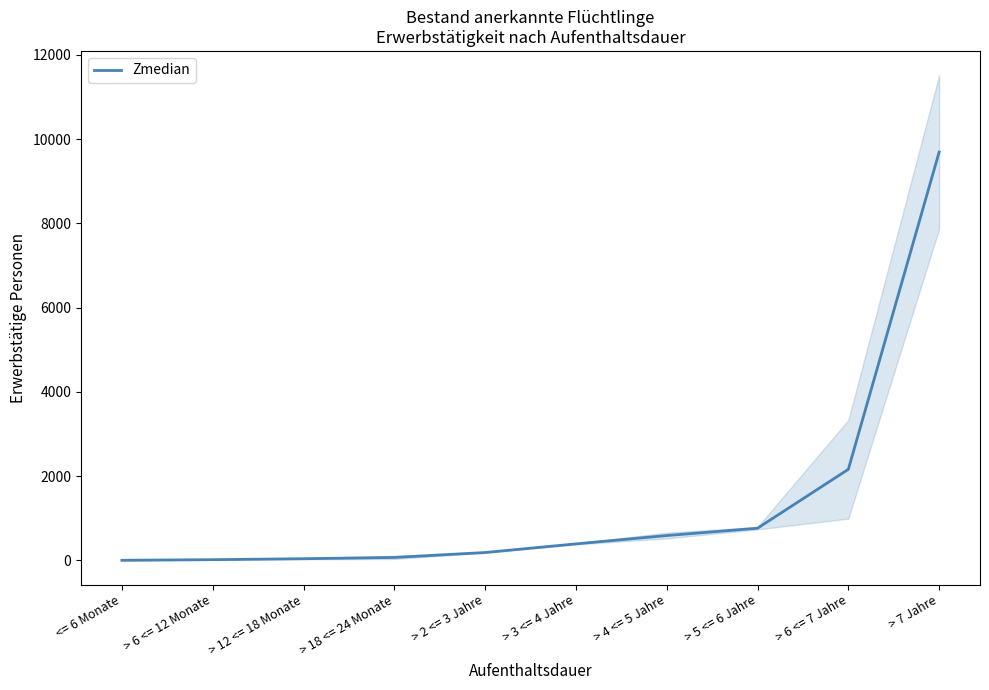

What is the change in value from > 18 <= 24 Monate to > 4 <= 5 Jahre?

+520